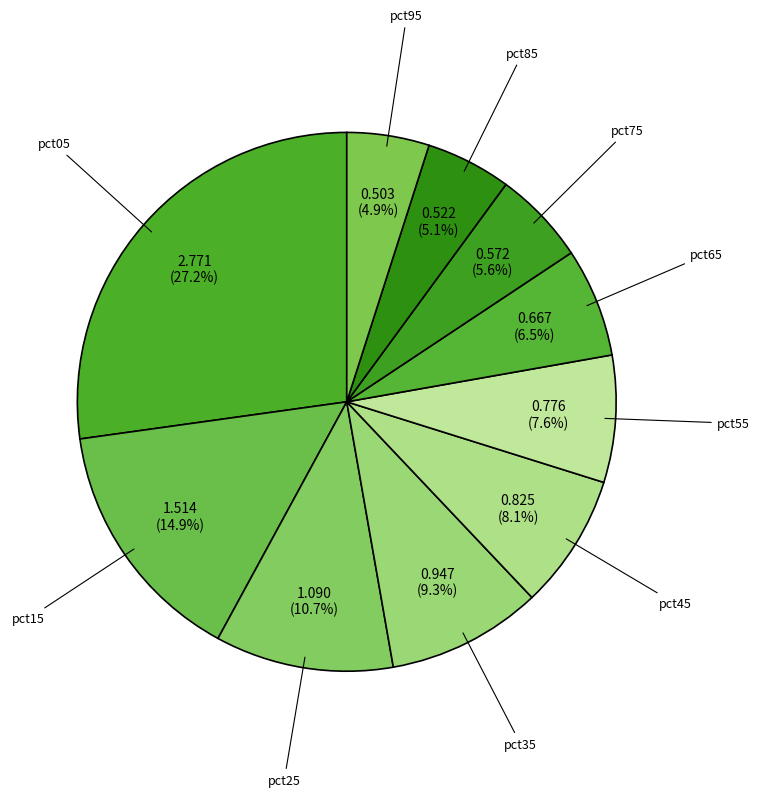

What percentage is the pct25 slice, to the nearest percent?

11%